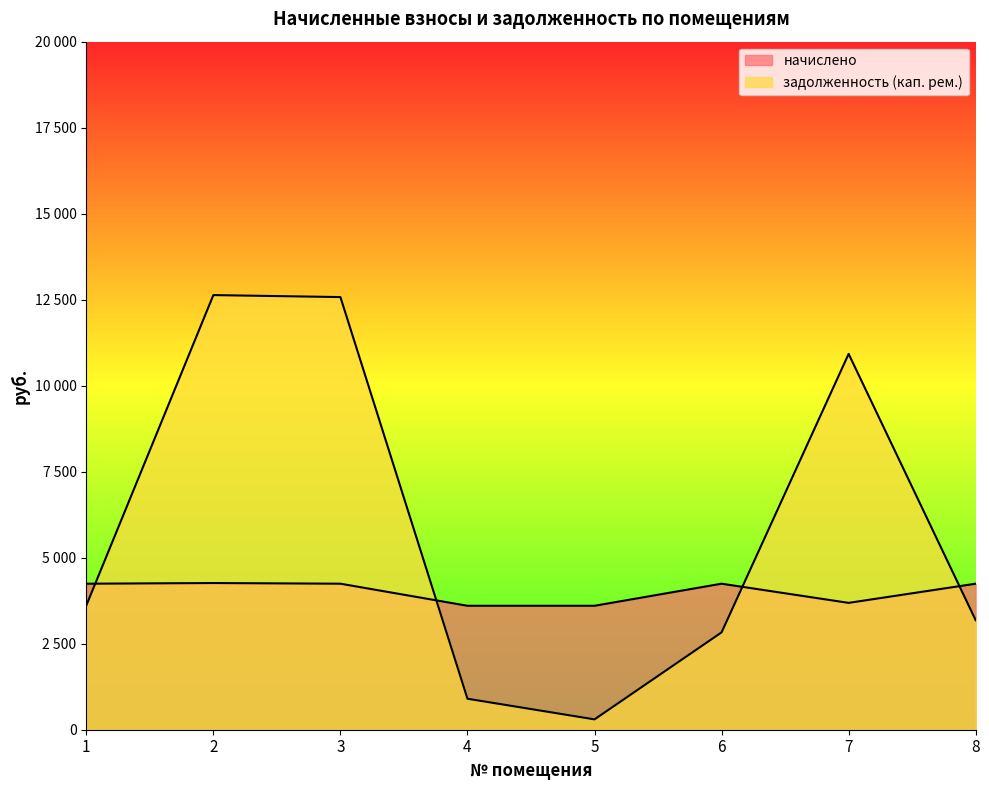

What is the sum of all задолженность (кап. рем.) values?

46959.6